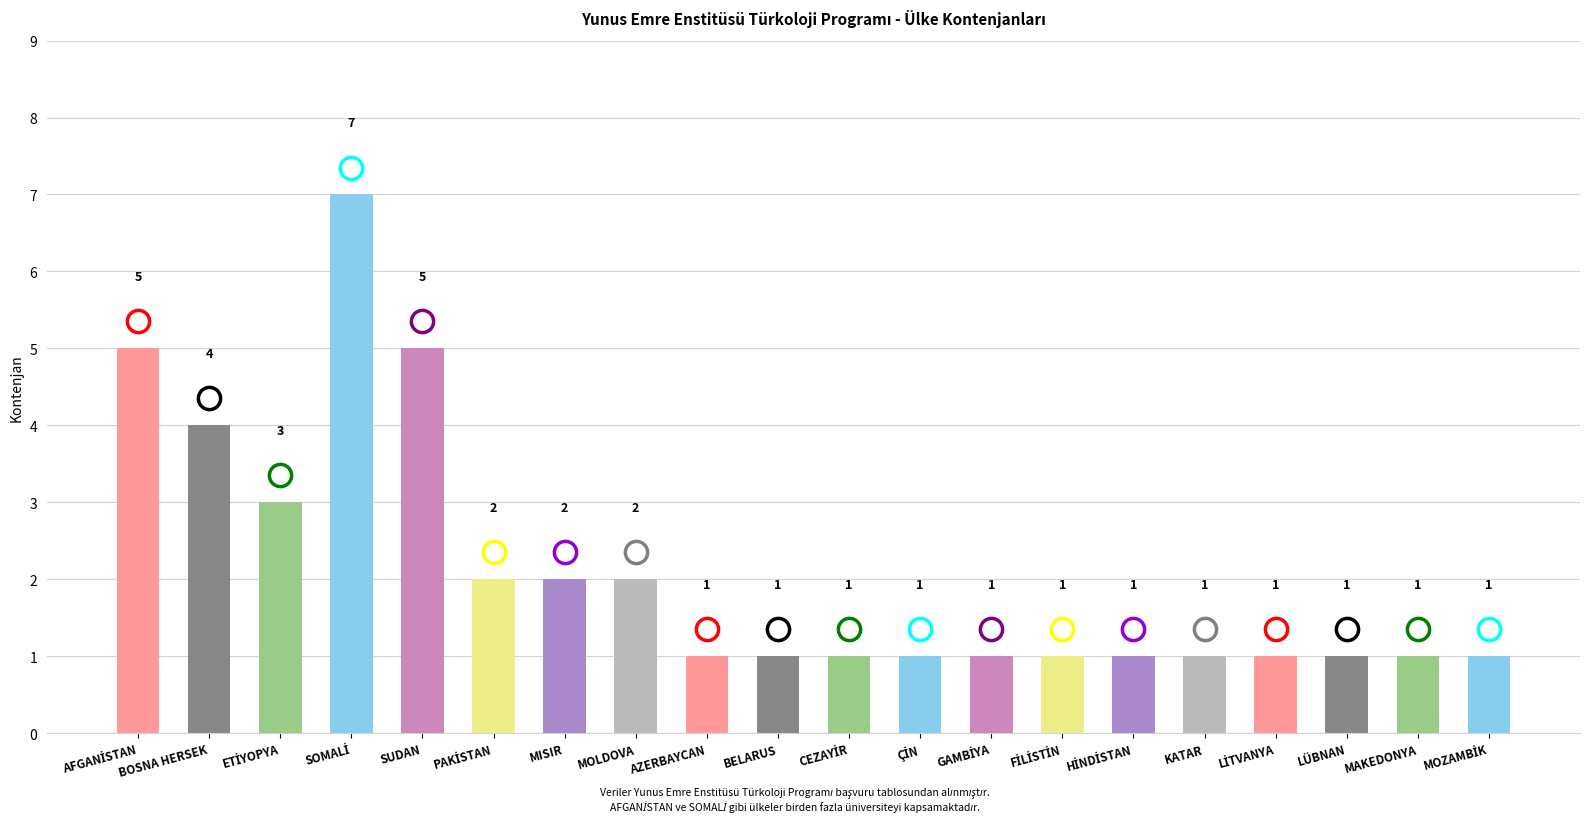

What is the greatest value displayed?

7